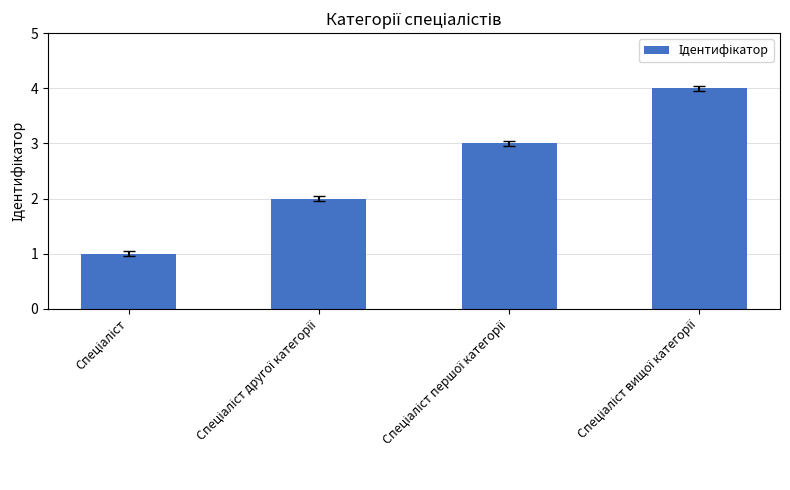

Reading right to left, what are all the values shown in this chart?

4	3	2	1